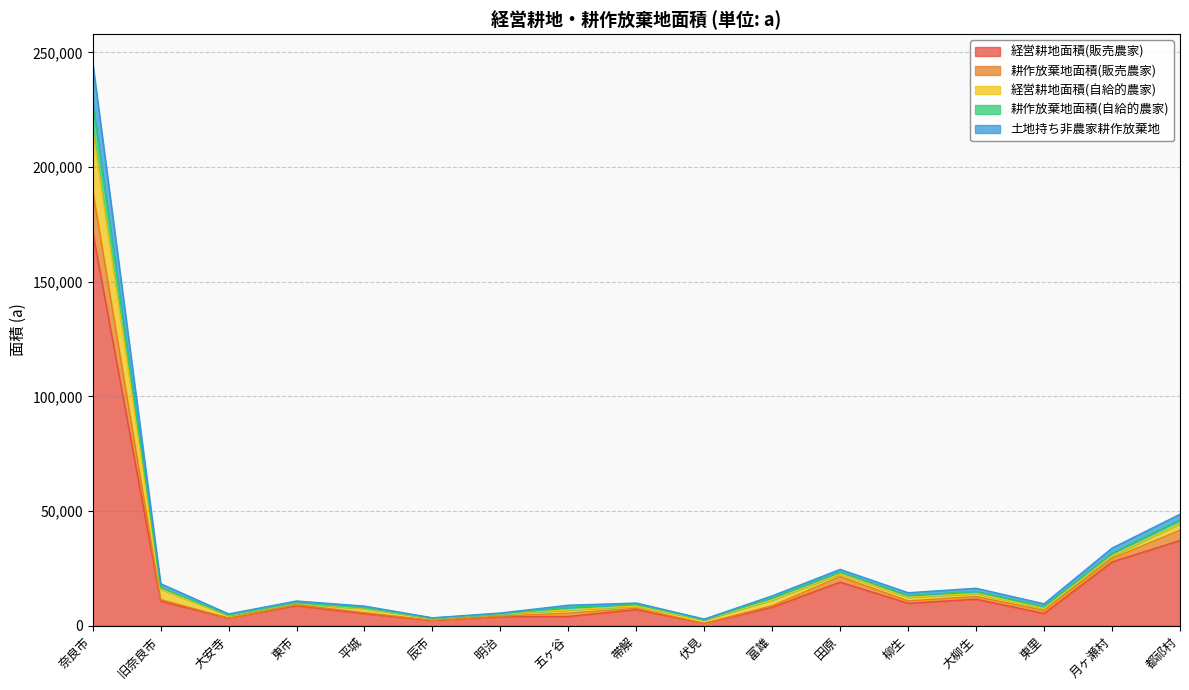

What is the maximum value for 経営耕地面積(販売農家)?

171769